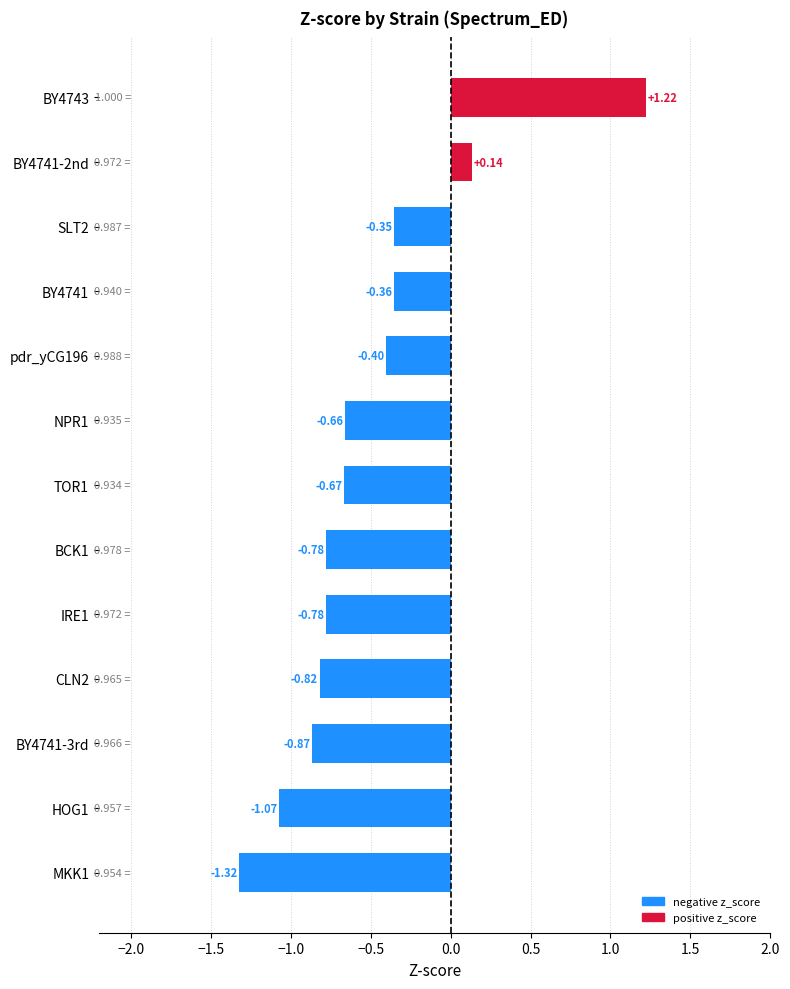

What is the difference between the maximum and second lowest values?

2.3